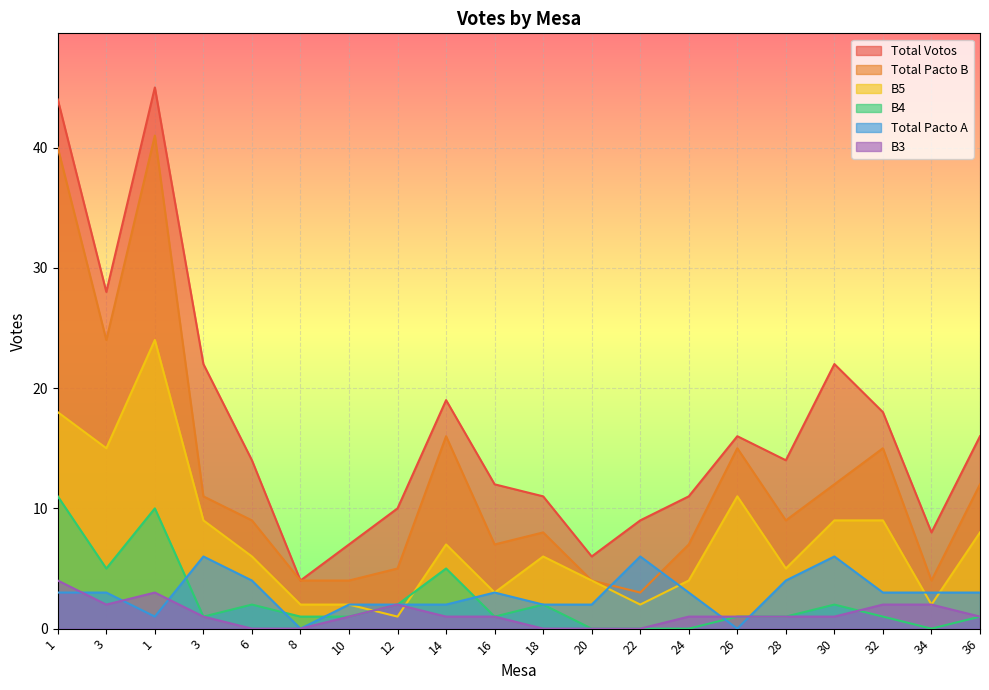

What is the label of the 6th point from the right?

26